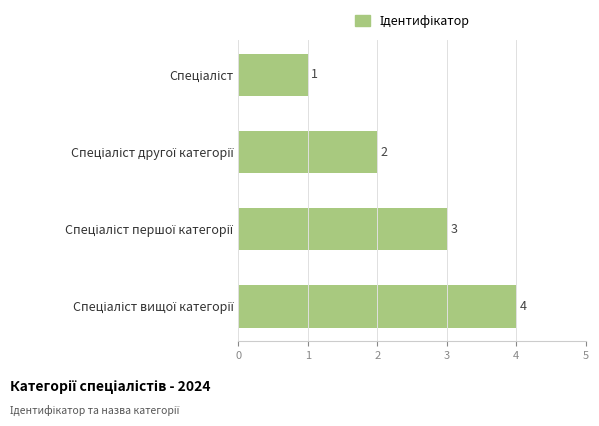

Count the values in the range 2 to 4.

3